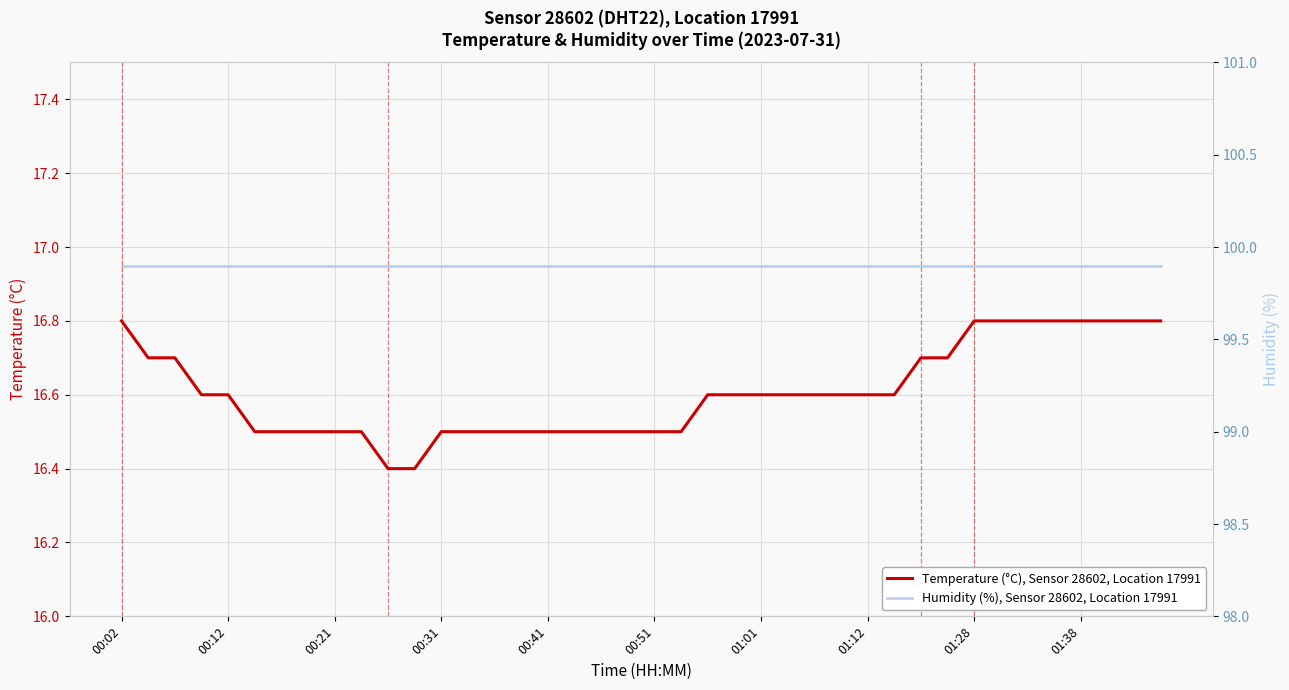

Reading left to right, transcribe all the data shown in this chart.

Temperature (°C), Sensor 28602, Location 17991: 16.8	16.7	16.7	16.6	16.6	16.5	16.5	16.5	16.5	16.5	16.4	16.4	16.5	16.5	16.5	16.5	16.5	16.5	16.5	16.5	16.5	16.5	16.6	16.6	16.6	16.6	16.6	16.6	16.6	16.6	16.7	16.7	16.8	16.8	16.8	16.8	16.8	16.8	16.8	16.8
Humidity (%), Sensor 28602, Location 17991: 99.9	99.9	99.9	99.9	99.9	99.9	99.9	99.9	99.9	99.9	99.9	99.9	99.9	99.9	99.9	99.9	99.9	99.9	99.9	99.9	99.9	99.9	99.9	99.9	99.9	99.9	99.9	99.9	99.9	99.9	99.9	99.9	99.9	99.9	99.9	99.9	99.9	99.9	99.9	99.9